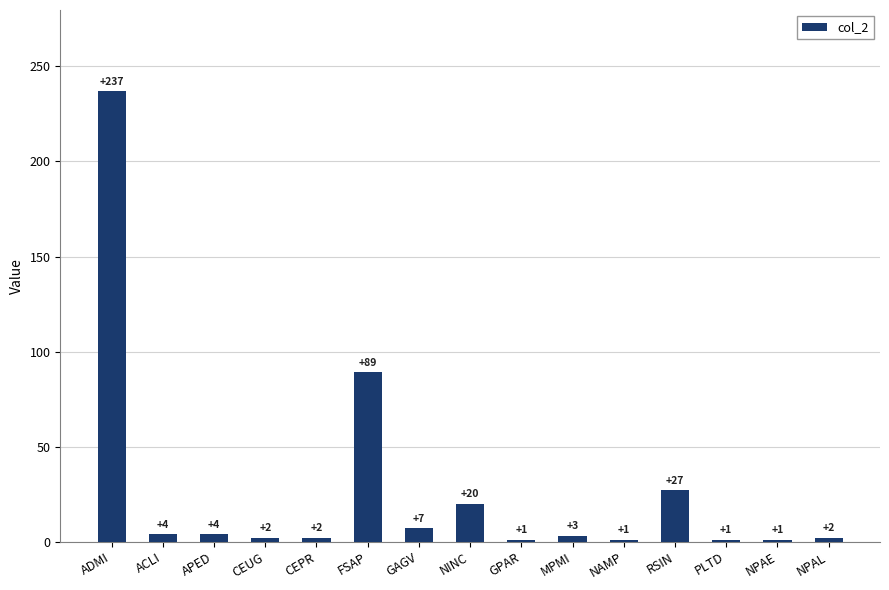

Count the number of data series in this chart.

1